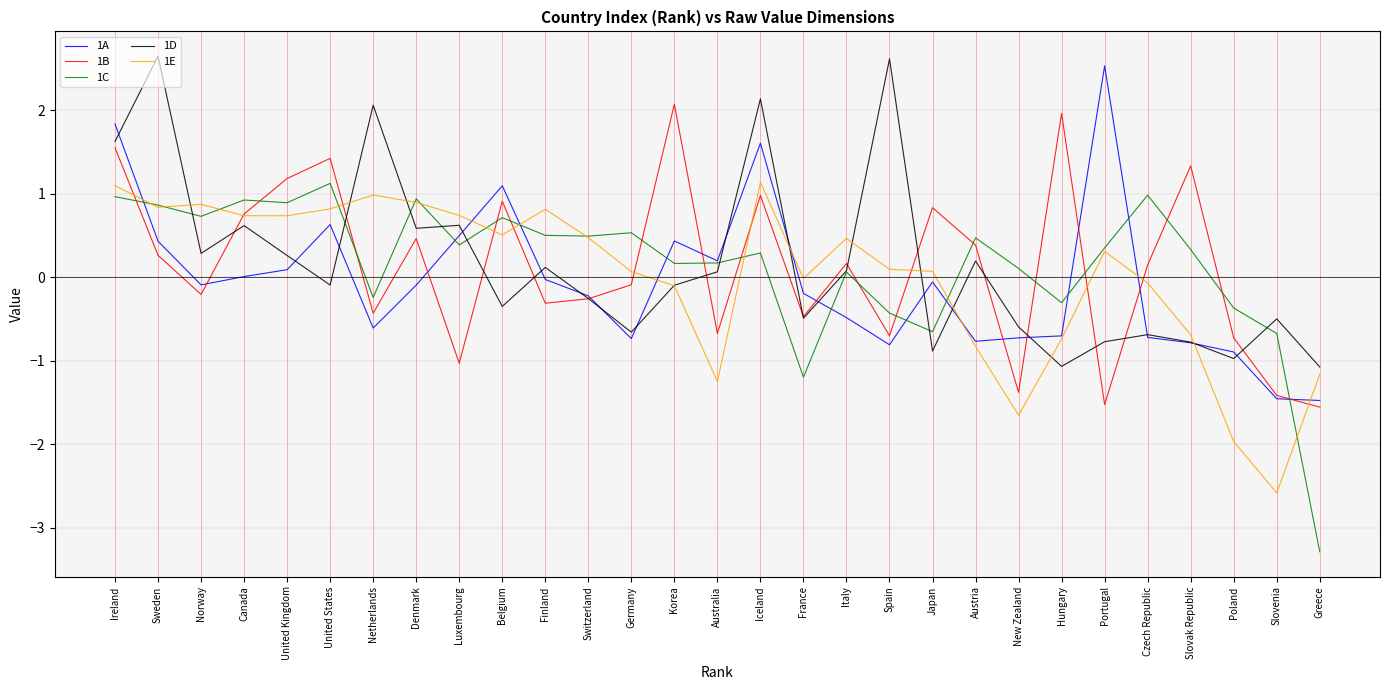

What is the approximate value of 1D at Iceland?

2.1